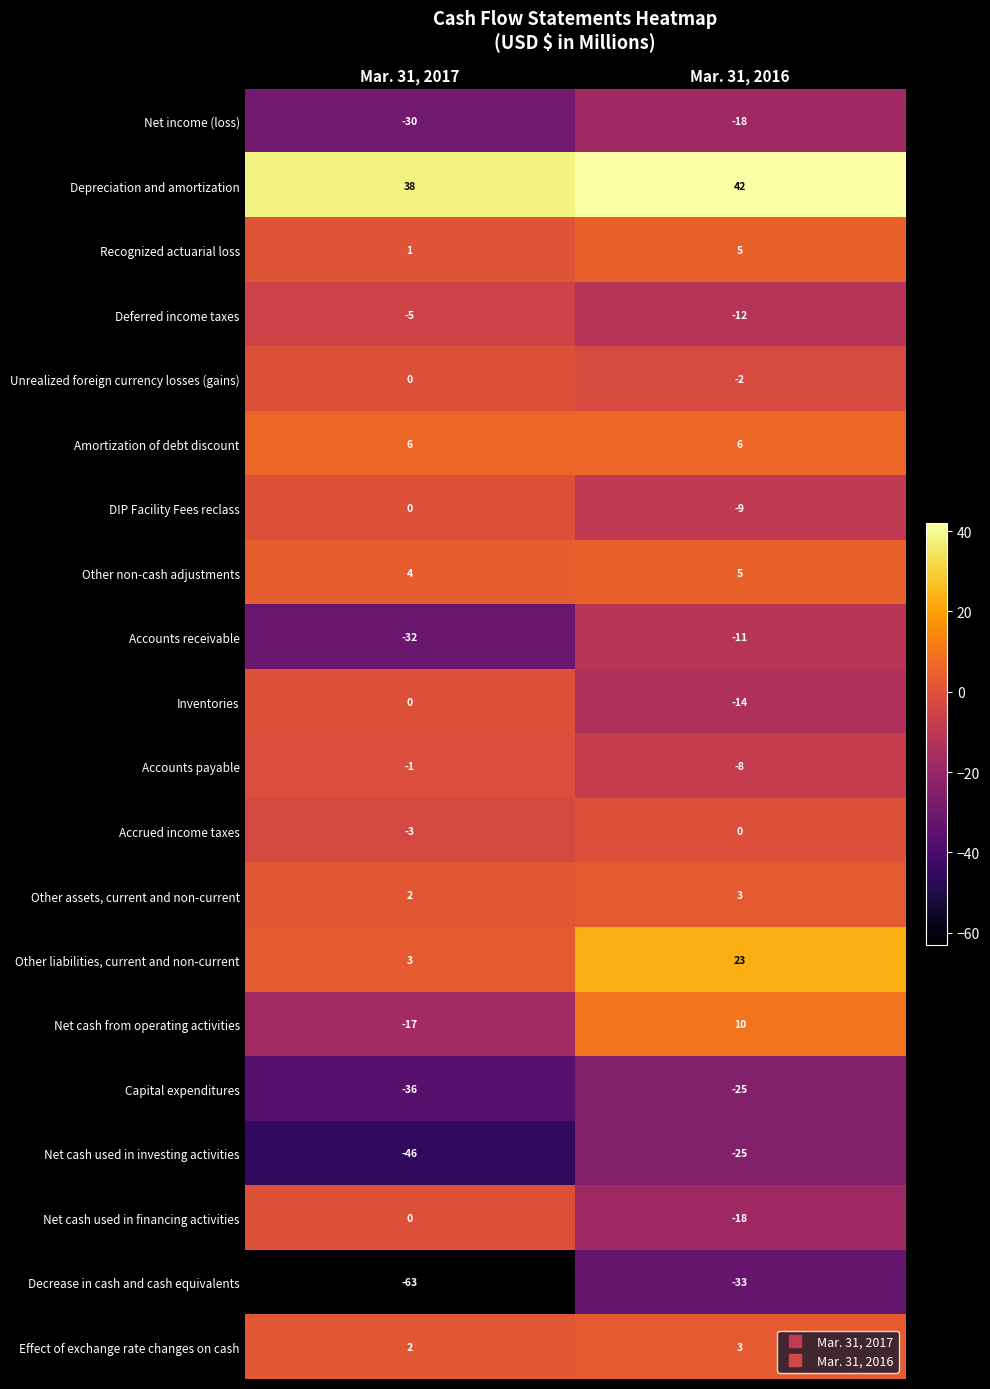

Rank the categories by Recognized actuarial loss value from lowest to highest.

Mar. 31, 2017, Mar. 31, 2016